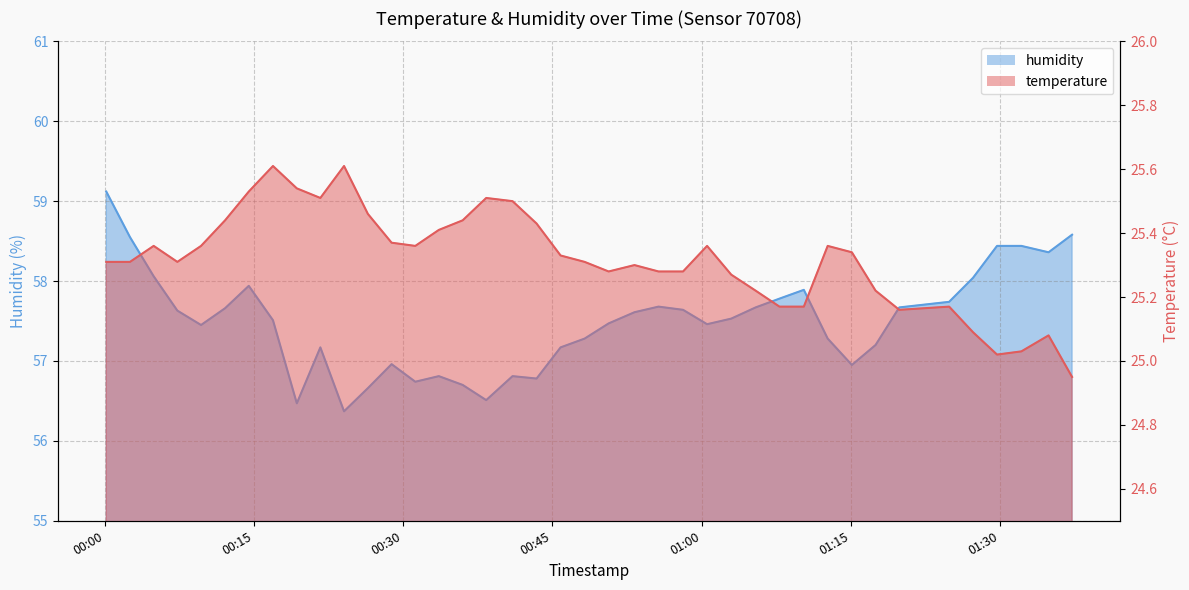

Count the number of data series in this chart.

2